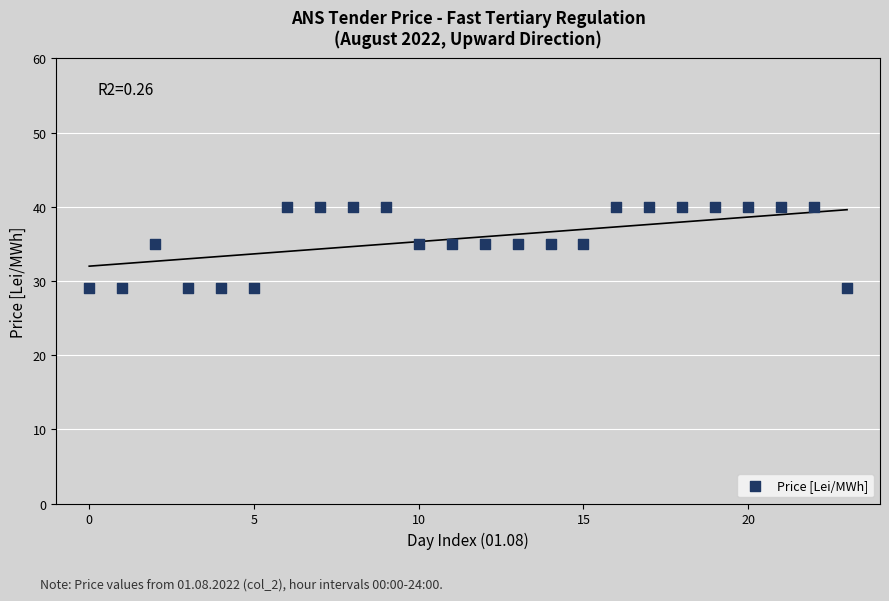

What is the range of Y values (max minus min)?

11